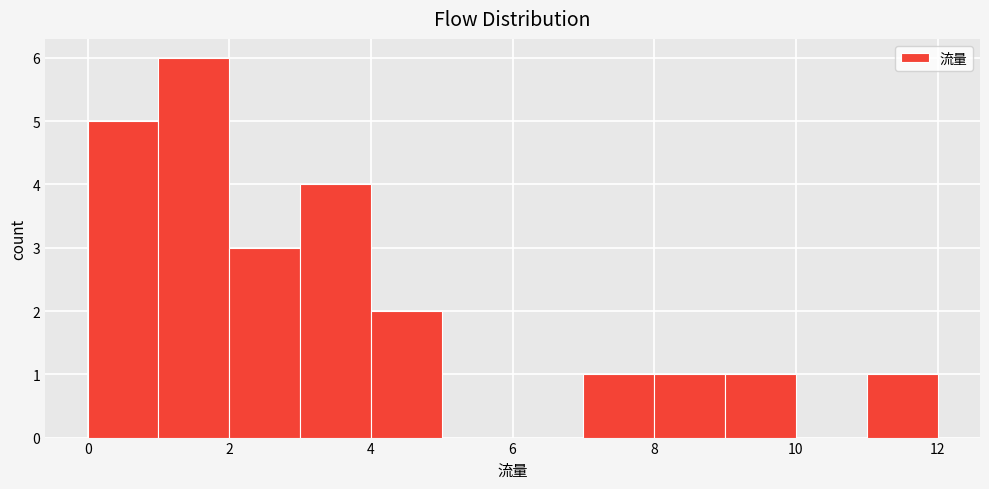

Over which range of the x-axis is the bar tallest?

1 to 2